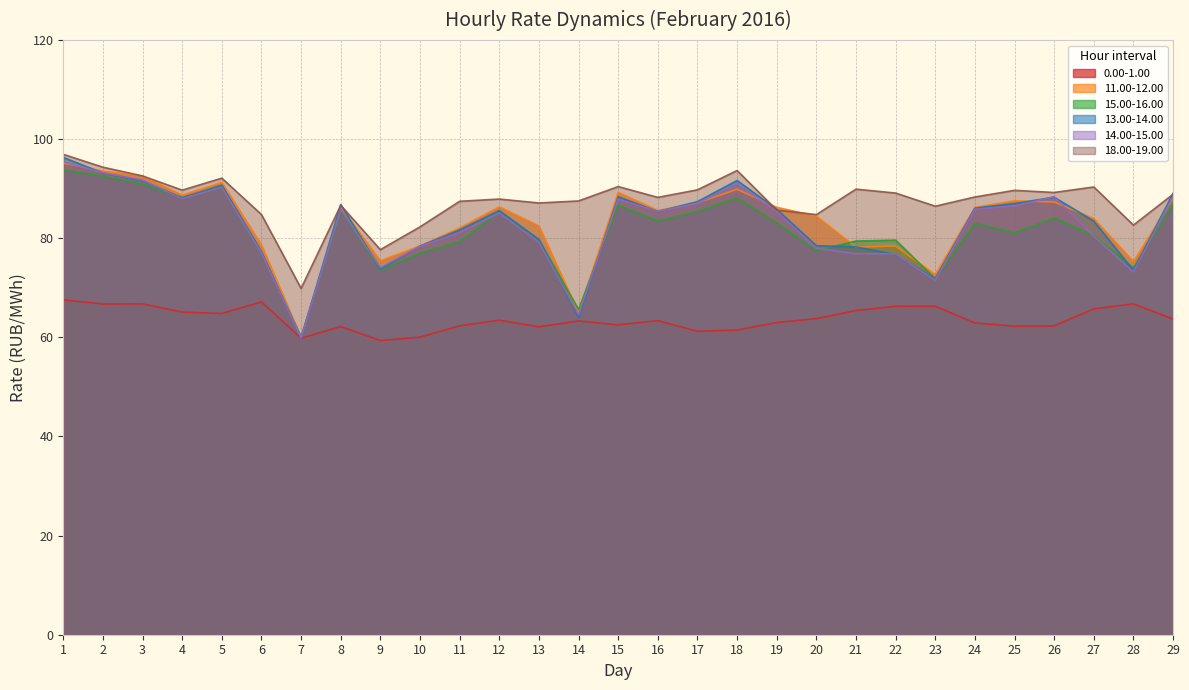

Between which two adjacent categories do 14.00-15.00 and 15.00-16.00 first intersect?

3 and 4